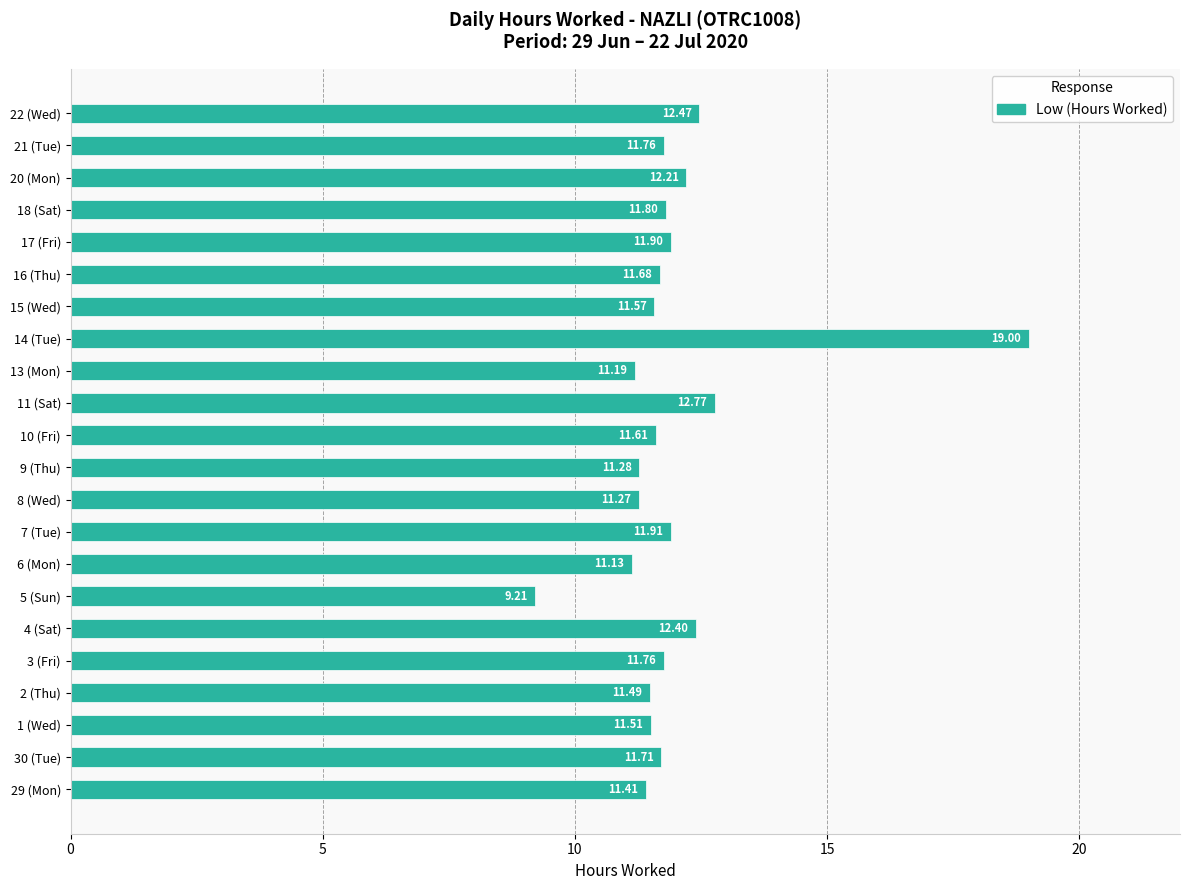

Which category has the lowest value across all series?

5 (Sun)